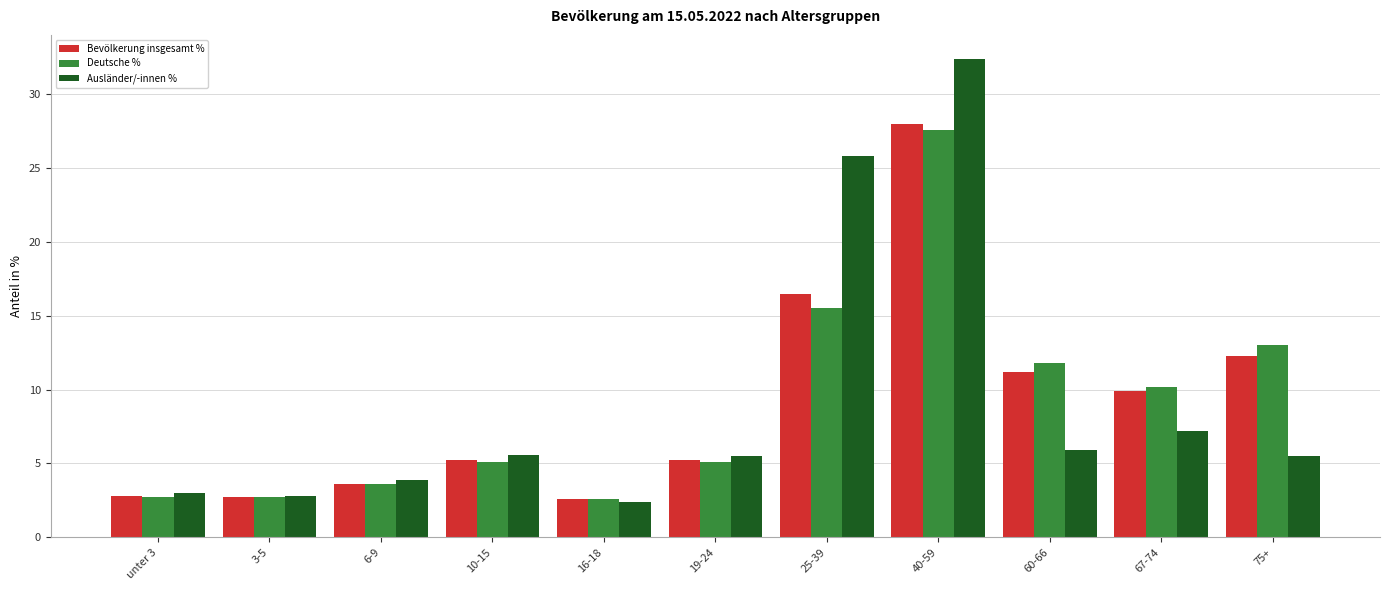

At which category does the chart reach its peak across all series?

40-59